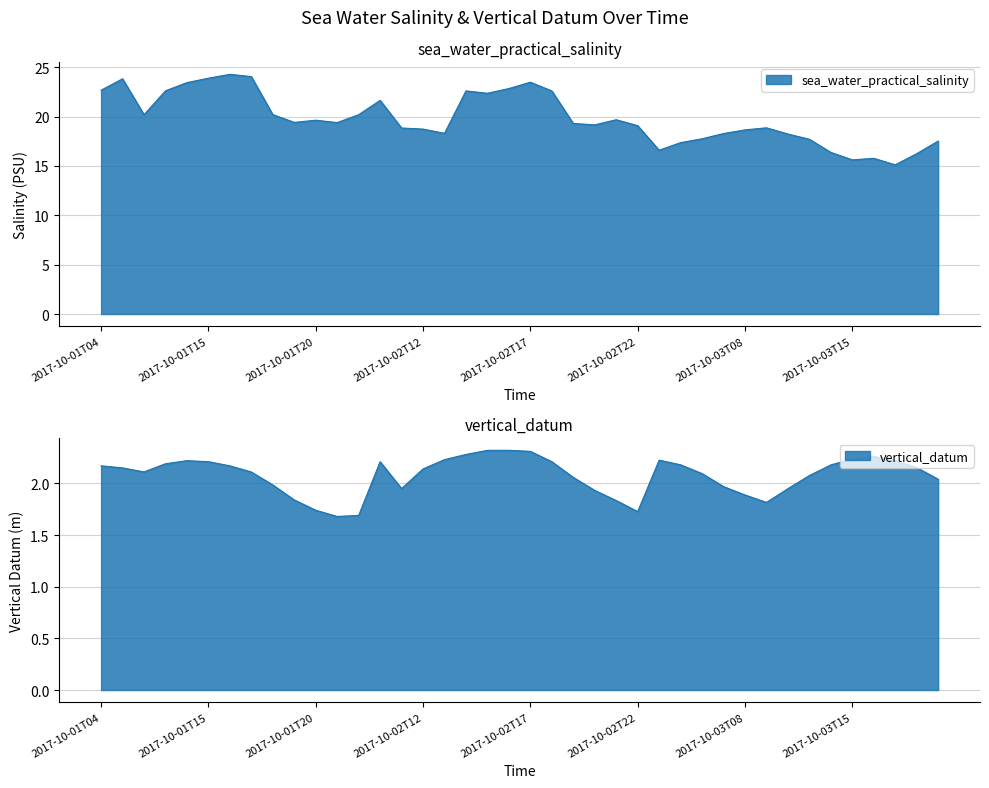

Where is sea_water_practical_salinity nearest to the value 19?

2017-10-02T22